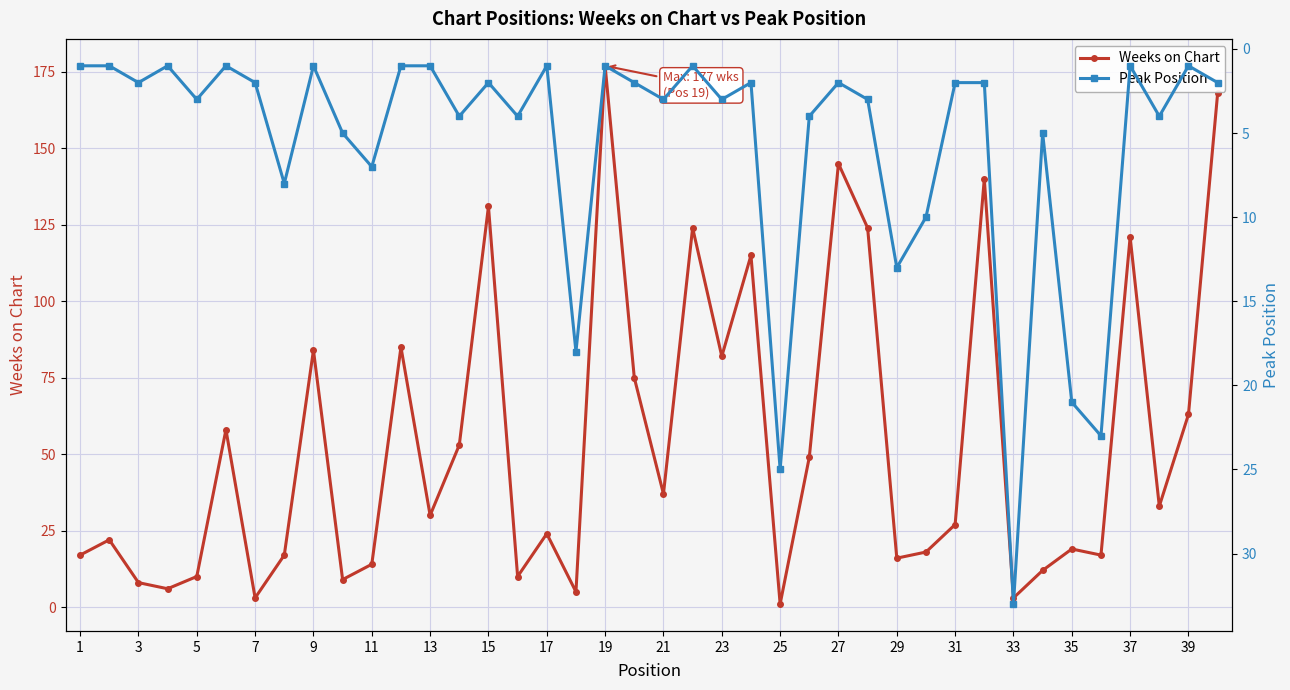

Which category has the highest value in the Weeks on Chart series?

19